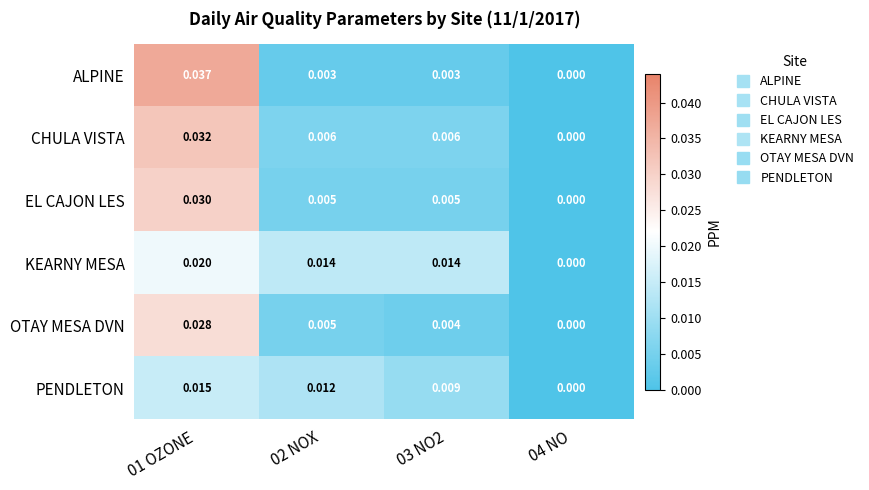

Which series changed the most between 03 NO2 and 04 NO?

KEARNY MESA